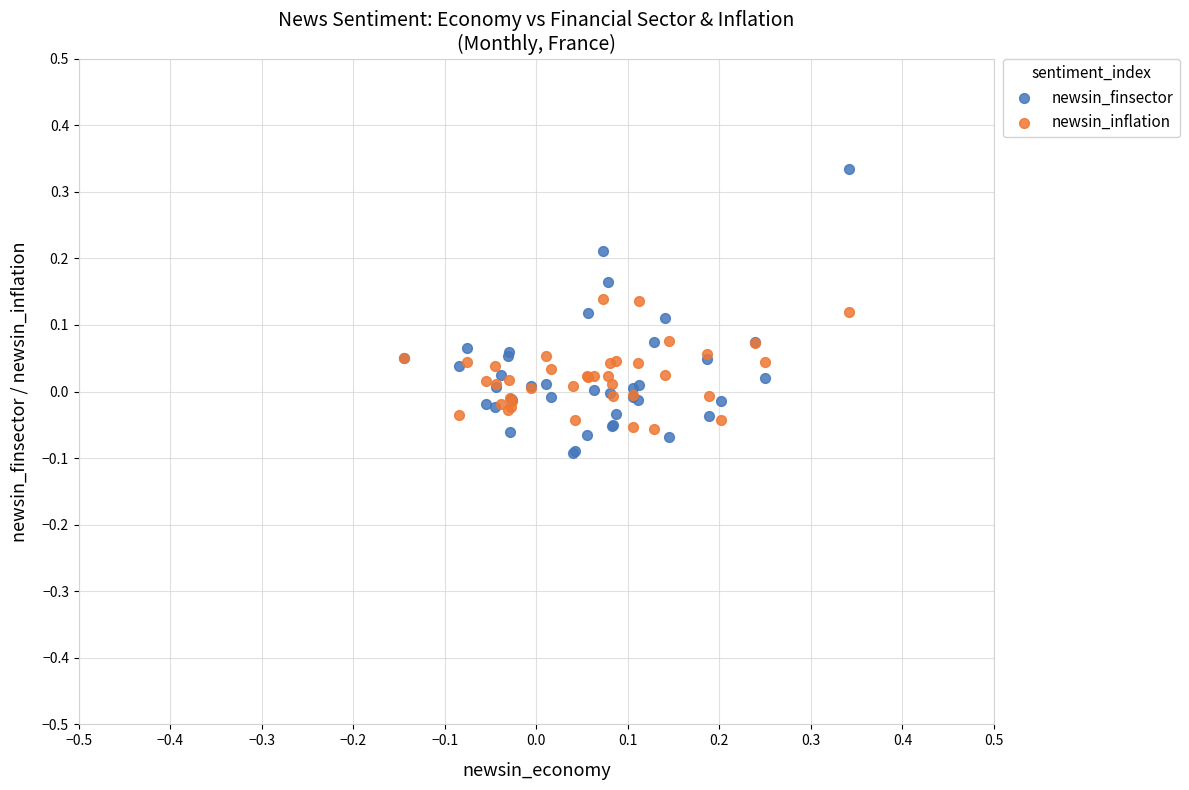

Which series reaches the maximum Y coordinate?

newsin_finsector